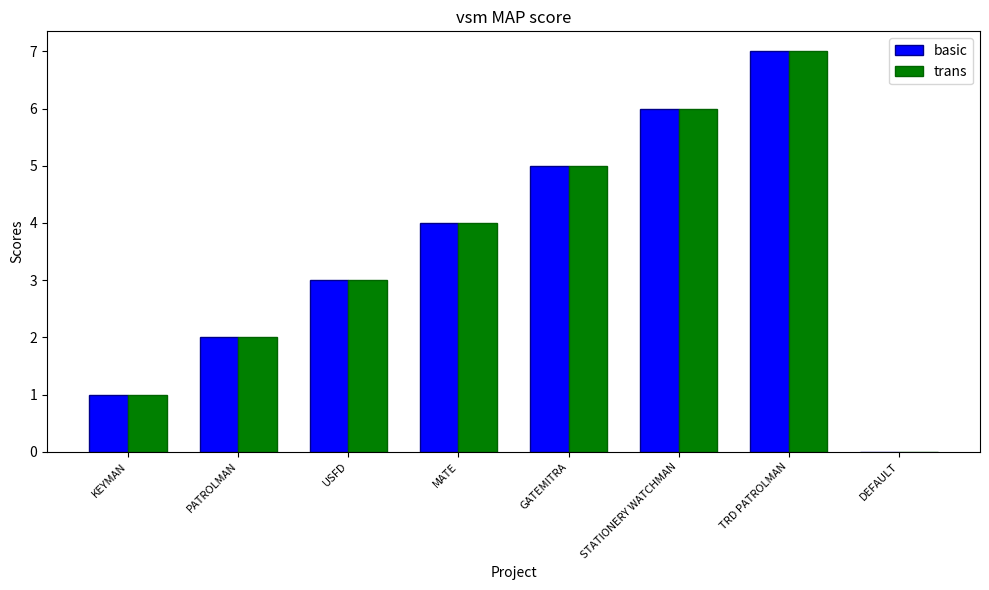

At which category is the sum across all series the highest?

TRD PATROLMAN